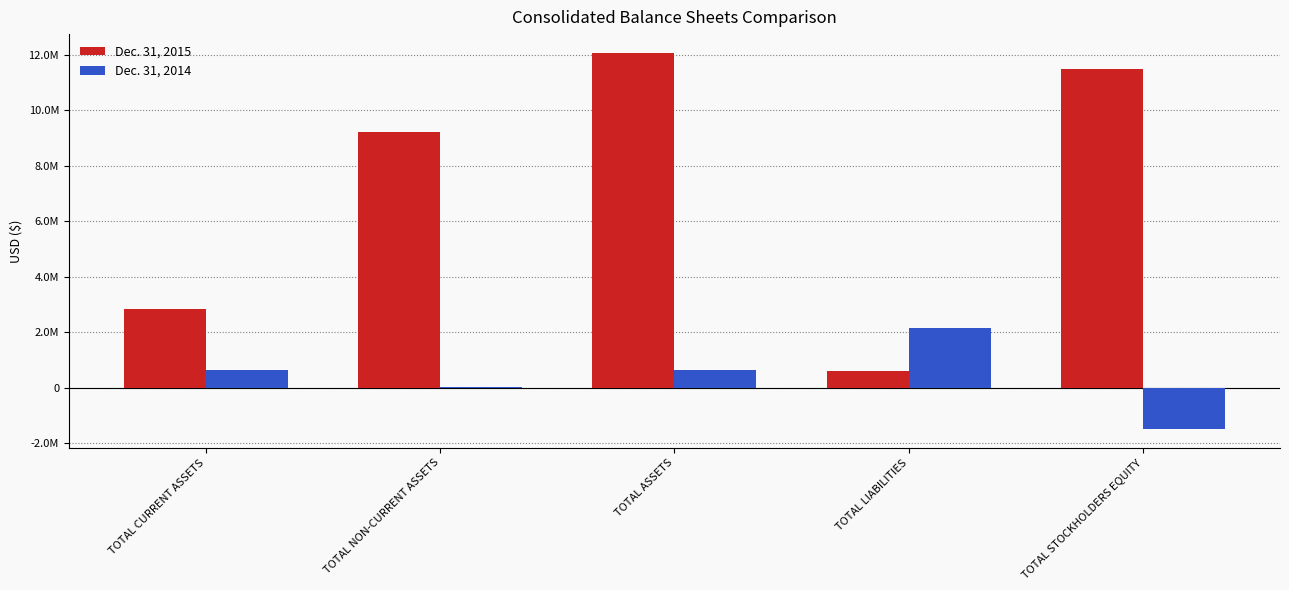

Does the chart contain stacked bars?

No